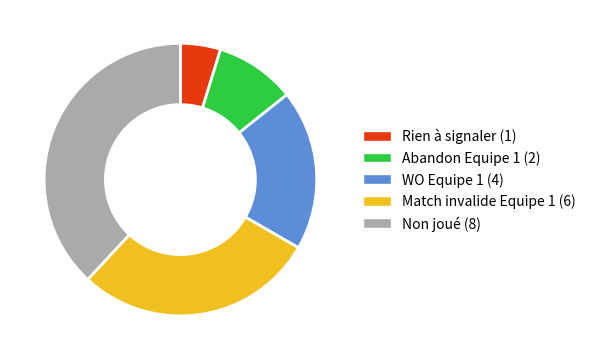

Count the number of slices in the pie.

5